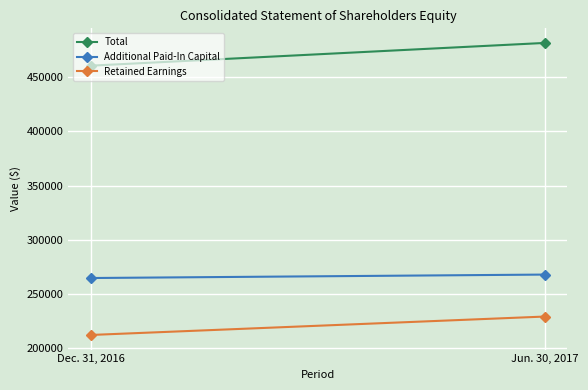

Which has a higher value, Jun. 30, 2017 or Dec. 31, 2016?

Jun. 30, 2017